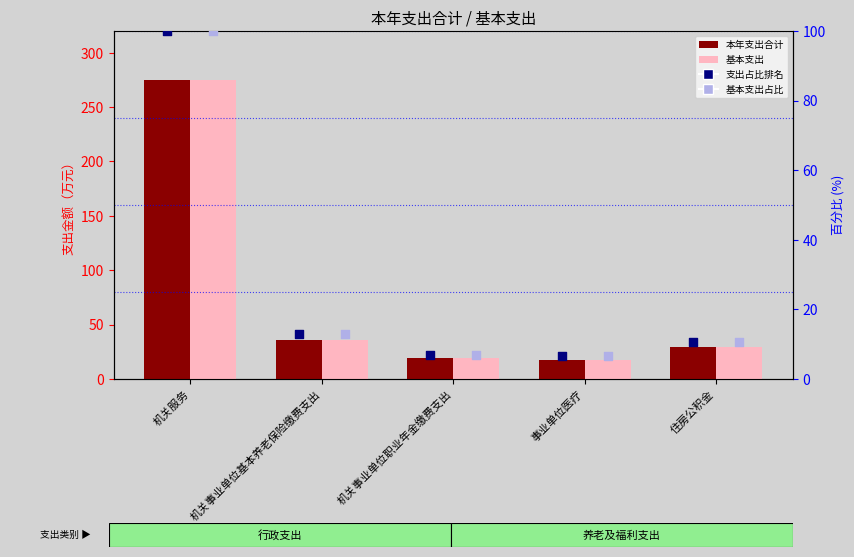

Is the value of 本年支出合计 at 机关事业单位基本养老保险缴费支出 greater than the value of 基本支出占比 at 机关事业单位职业年金缴费支出?

Yes